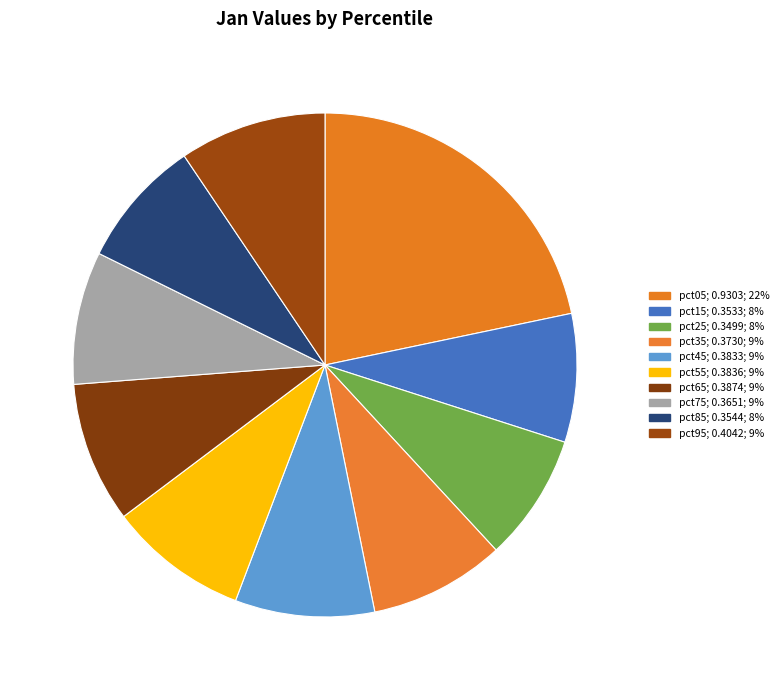

Does pct25 represent more than half of the total?

No